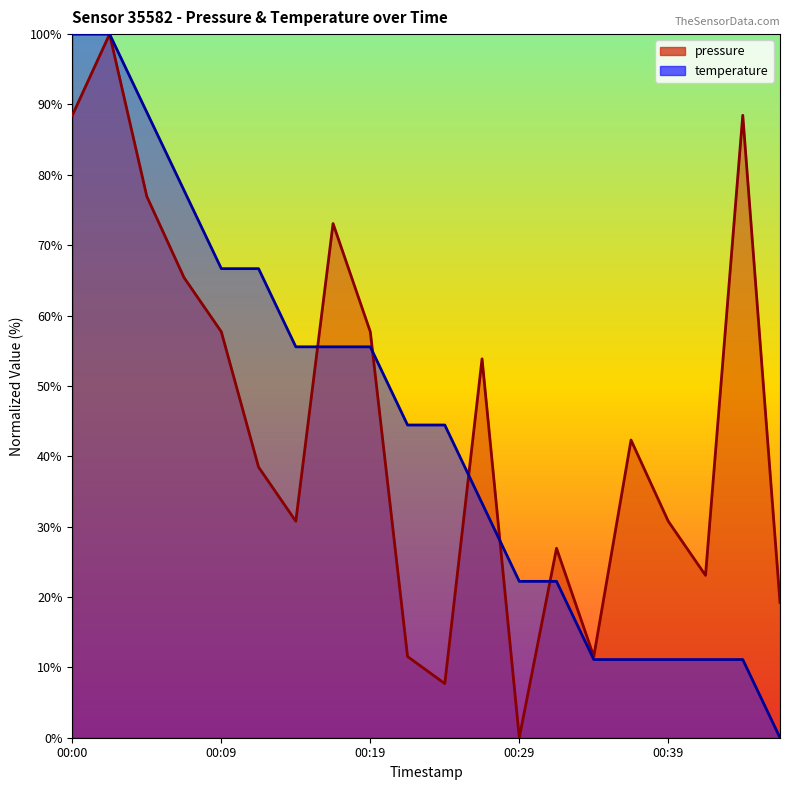

True or false: temperature has a value of 11.3 at 00:19.

False